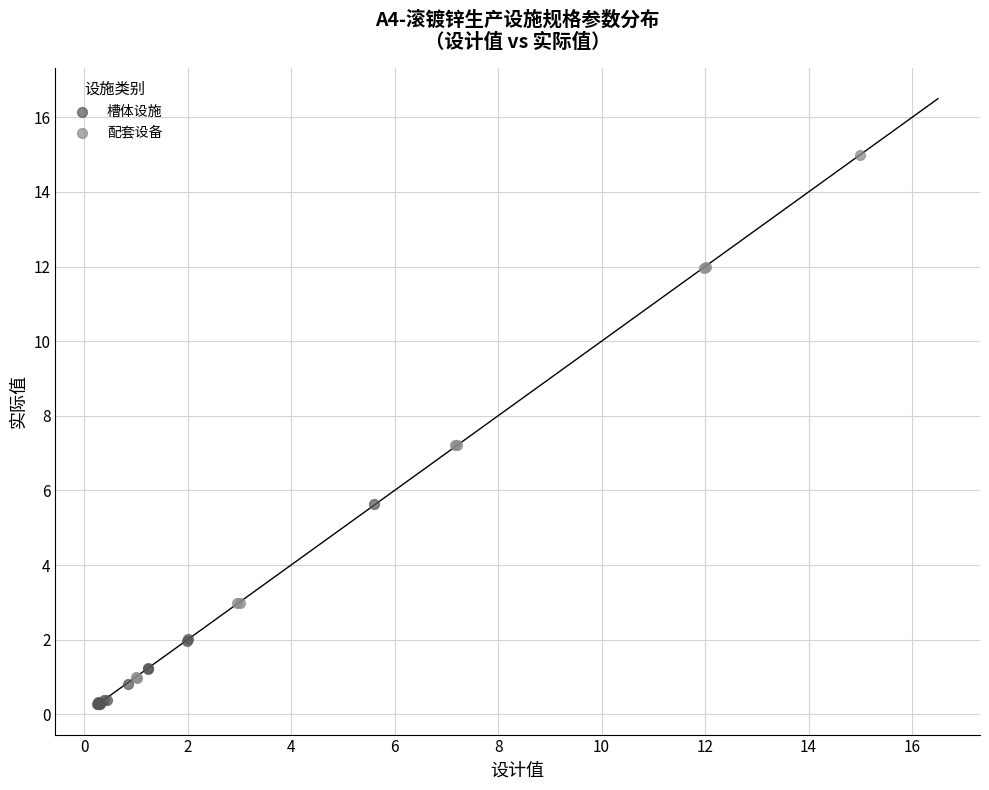

Which series has the widest spread of Y values?

配套设备